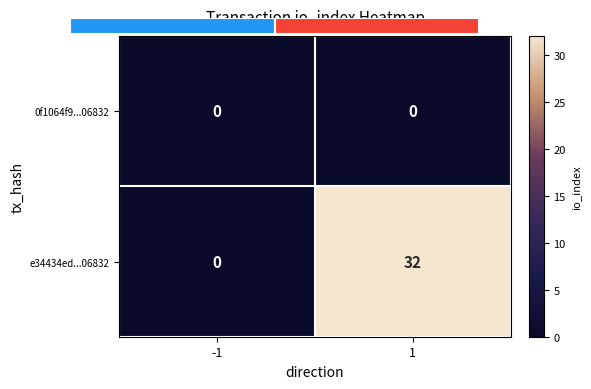

What is the average value of the e34434ed...06832 series?

16